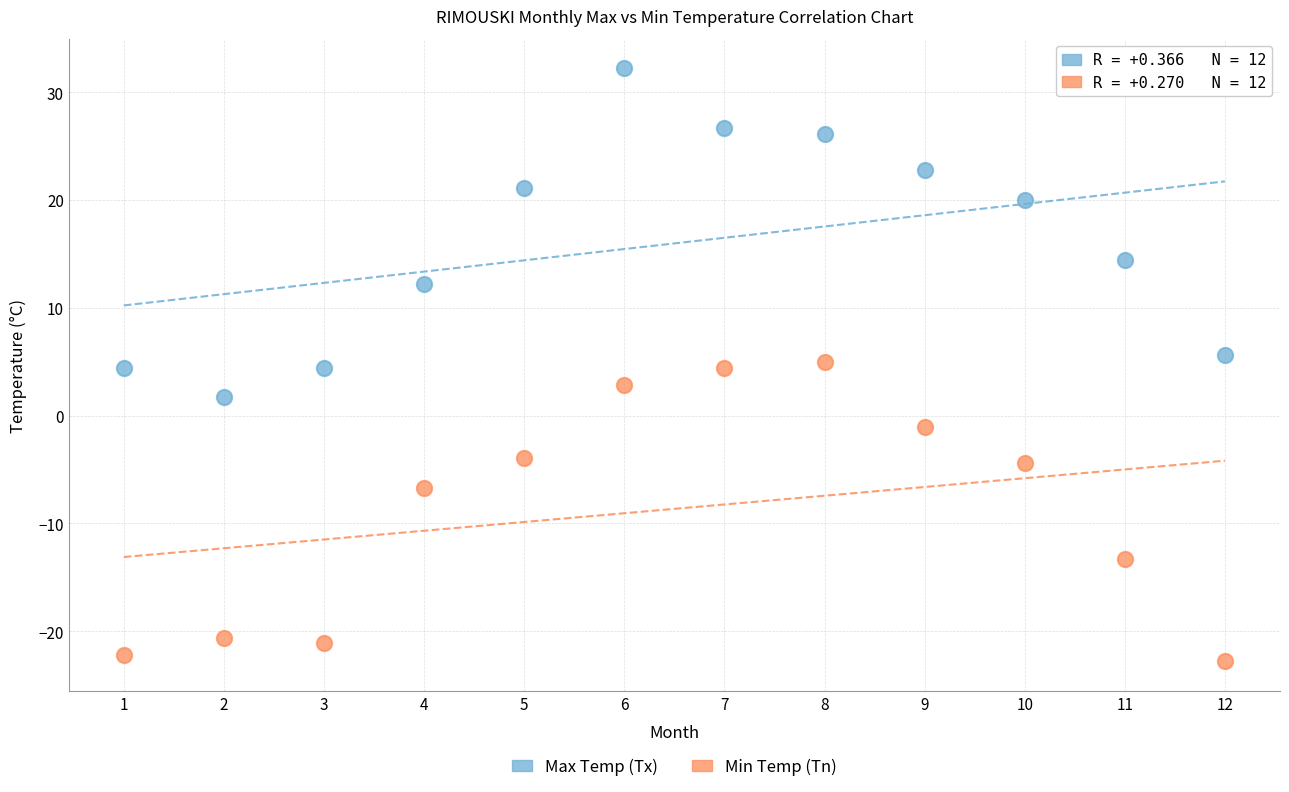

Which series contains the highest Y value?

Max Temp (Tx)